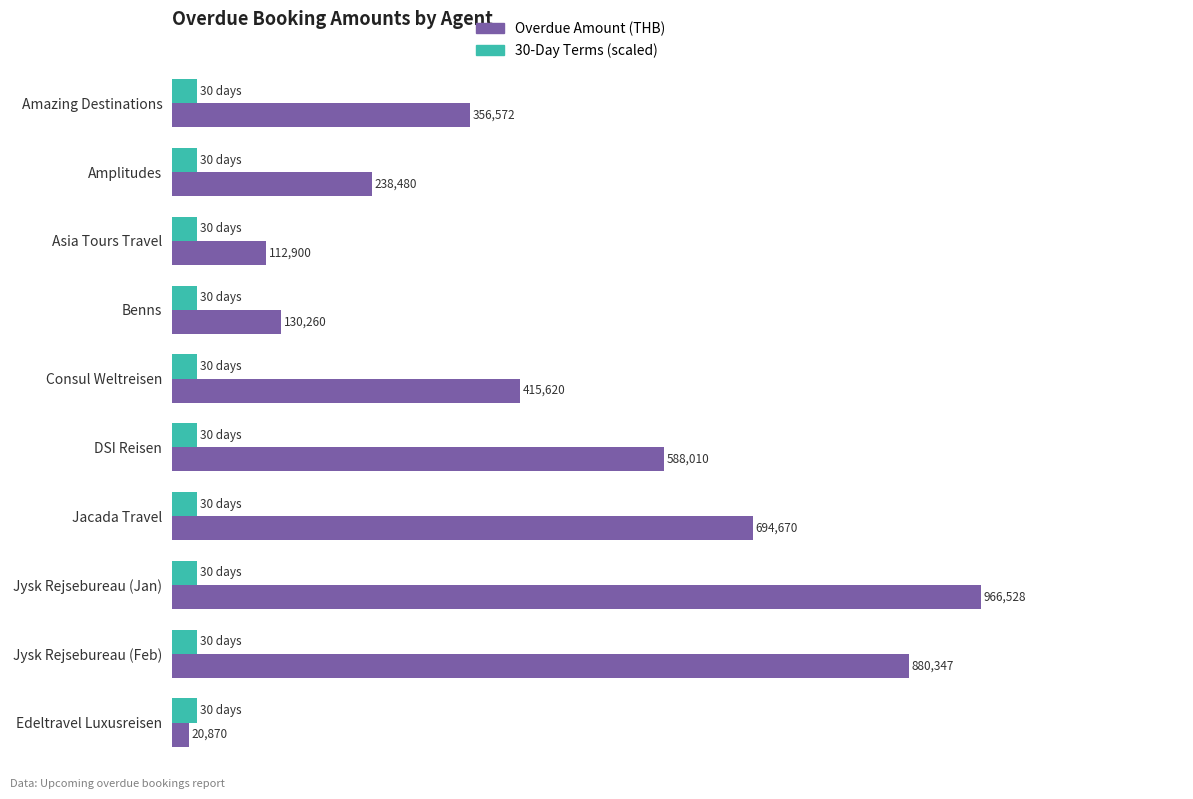

Reading right to left, list all the values displayed in this chart.

Overdue Amount (THB): 20870.0	880347.0	966528.0	694670.0	588010.0	415620.0	130260.0	112900.0	238480.0	356572.0
30-Day Terms (scaled): 0.3	0.3	0.3	0.3	0.3	0.3	0.3	0.3	0.3	0.3